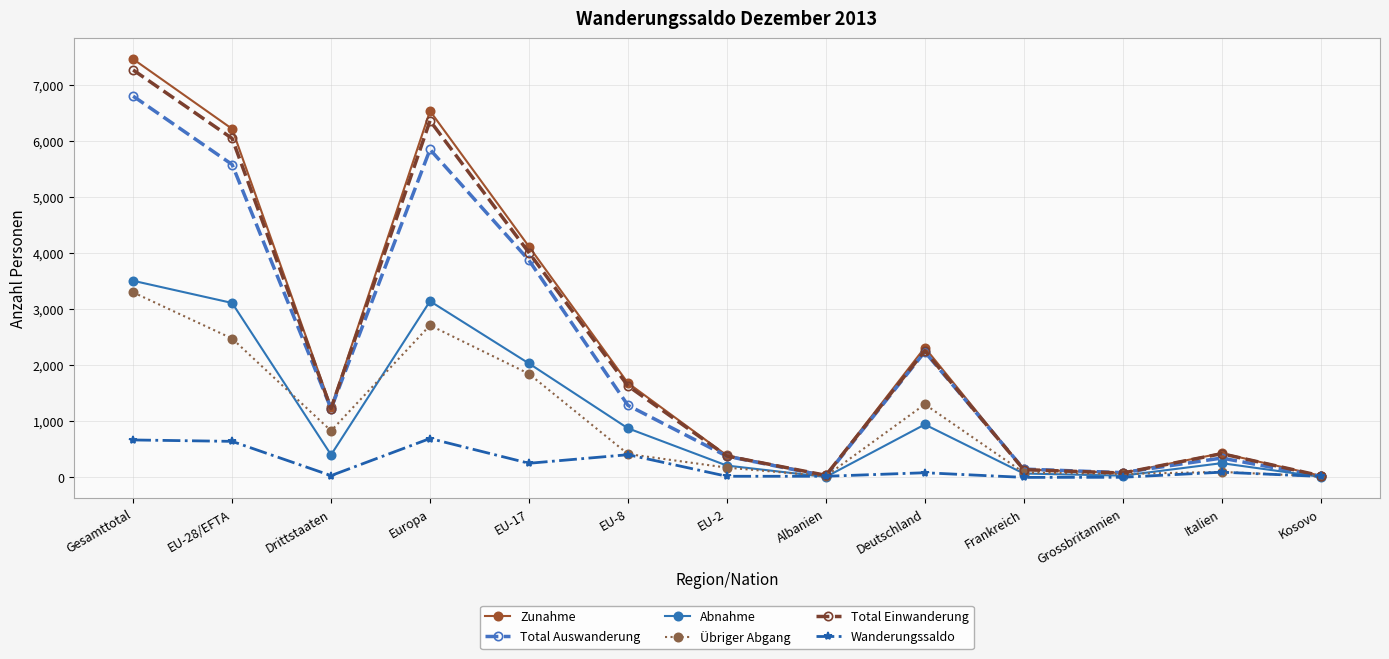

How many values in the Zunahme series are below 1245?

6